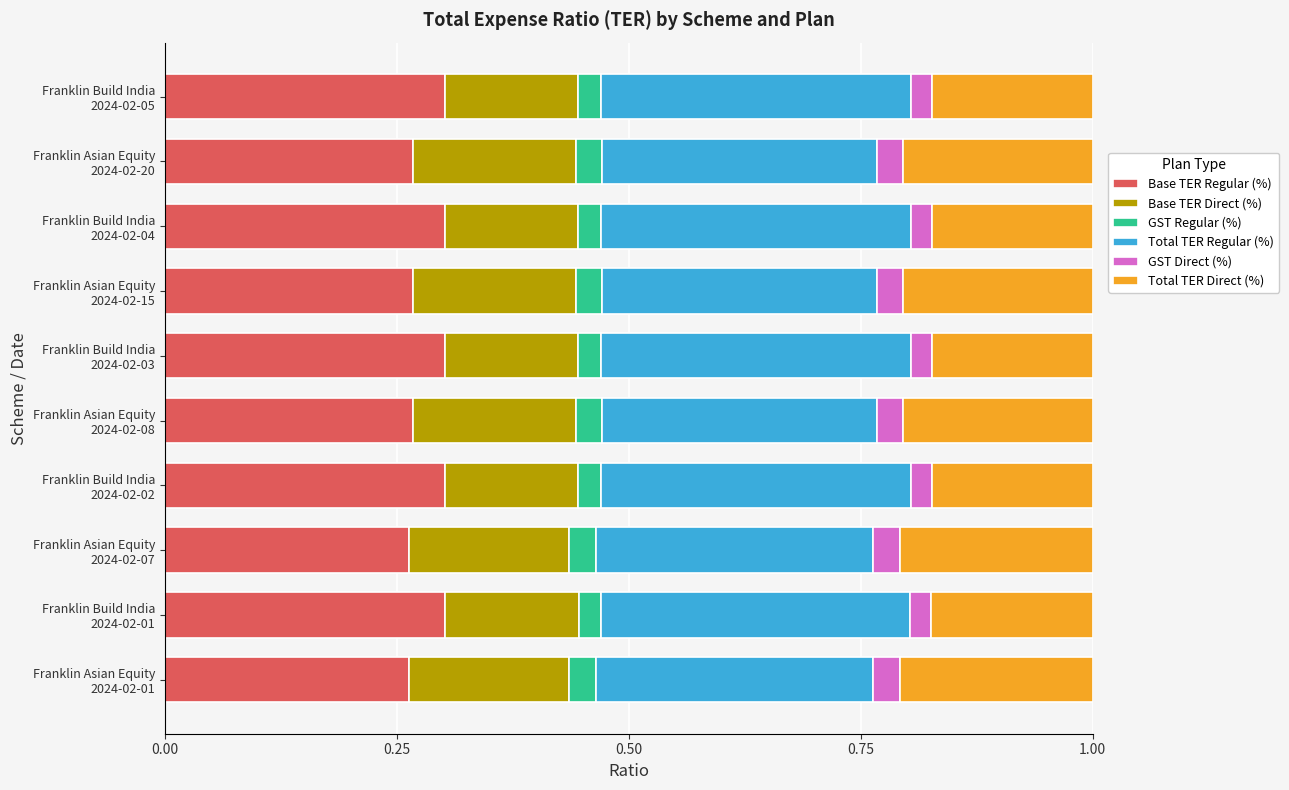

What are all the series names shown in the legend?

Base TER Regular (%), Base TER Direct (%), GST Regular (%), Total TER Regular (%), GST Direct (%), Total TER Direct (%)